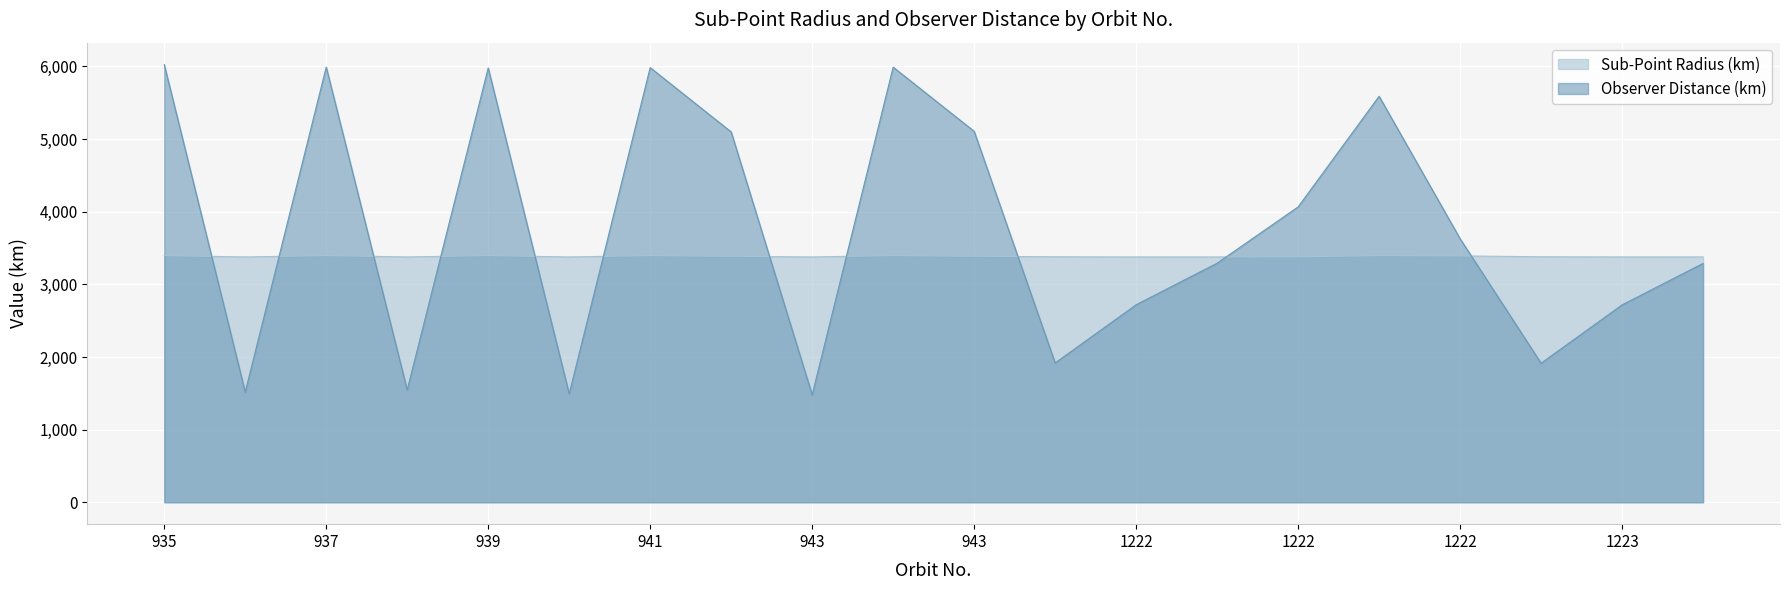

What is the difference between the maximum and minimum values in the Observer Distance (km) series?

4546.4